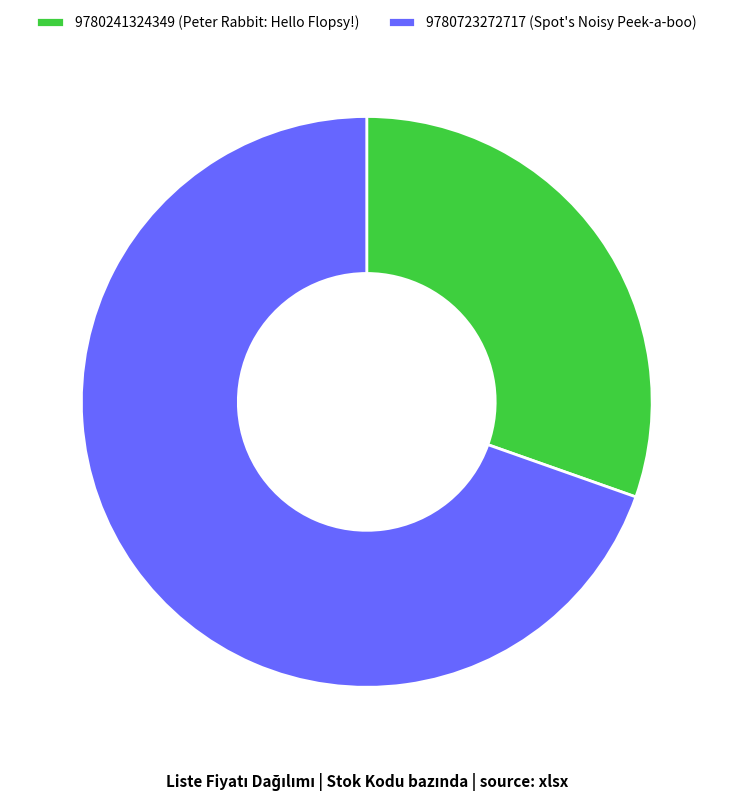

Is it true that 9780723272717 is 70% of the pie?

True